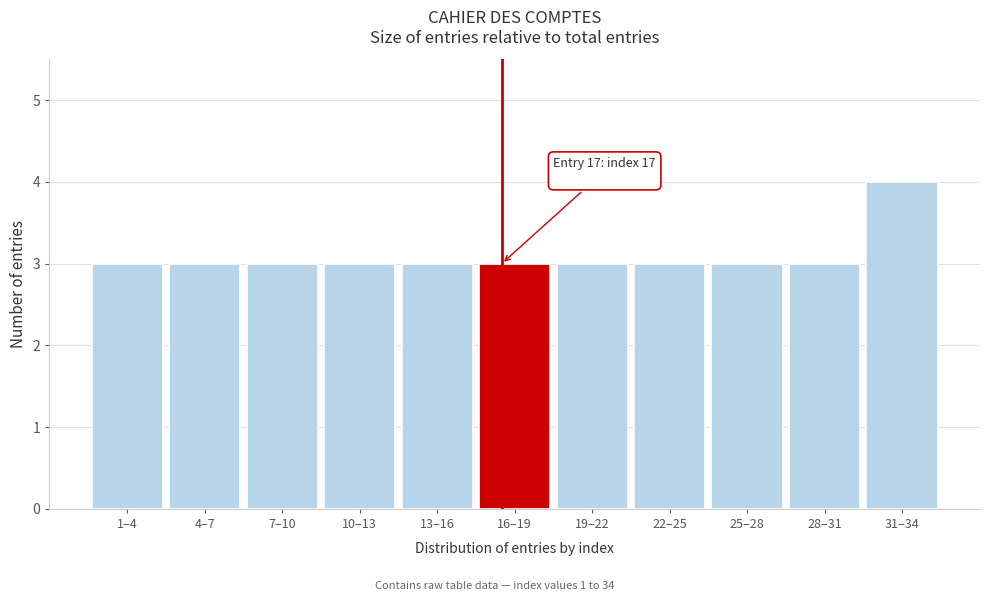

Reading left to right, transcribe all the data shown in this chart.

3	3	3	3	3	3	3	3	3	3	4